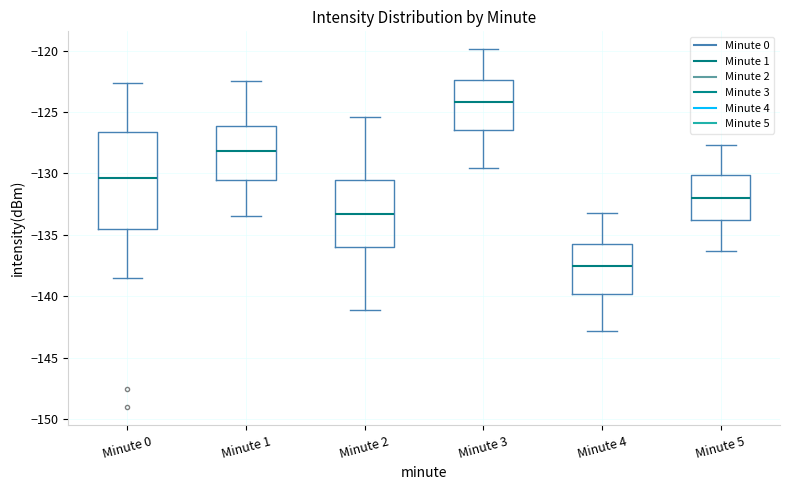

Reading left to right, read every box against the y-axis: the position of its median line, the range the box covers, and the ends of its whiskers. The values are not printed on the chart, so give them approximately, as read against the axis.

Minute 0: median -130.5, box -134.5 to -126.5, whiskers -138.5 to -122.5
Minute 1: median -128.0, box -130.5 to -126.0, whiskers -133.5 to -122.5
Minute 2: median -133.5, box -136.0 to -130.5, whiskers -141.0 to -125.5
Minute 3: median -124.0, box -126.5 to -122.5, whiskers -129.5 to -120.0
Minute 4: median -137.5, box -140.0 to -135.5, whiskers -143.0 to -133.0
Minute 5: median -132.0, box -134.0 to -130.0, whiskers -136.5 to -127.5